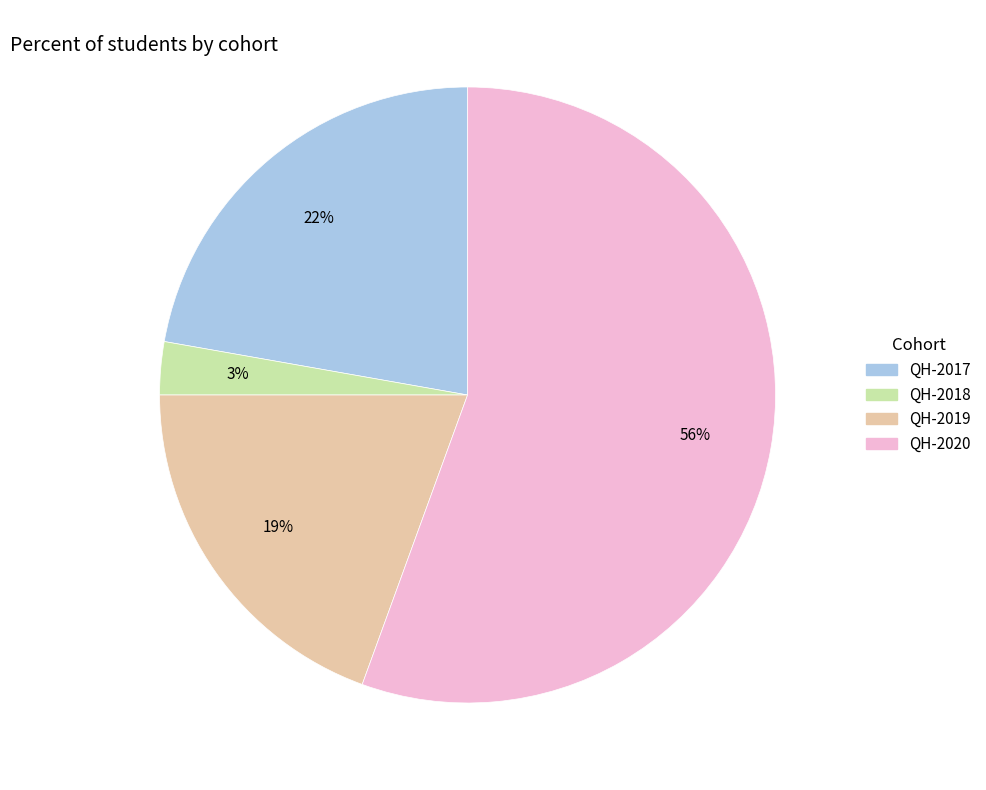

To the nearest percent, what is the difference between the QH-2017 and QH-2019 slice percentages?

3%